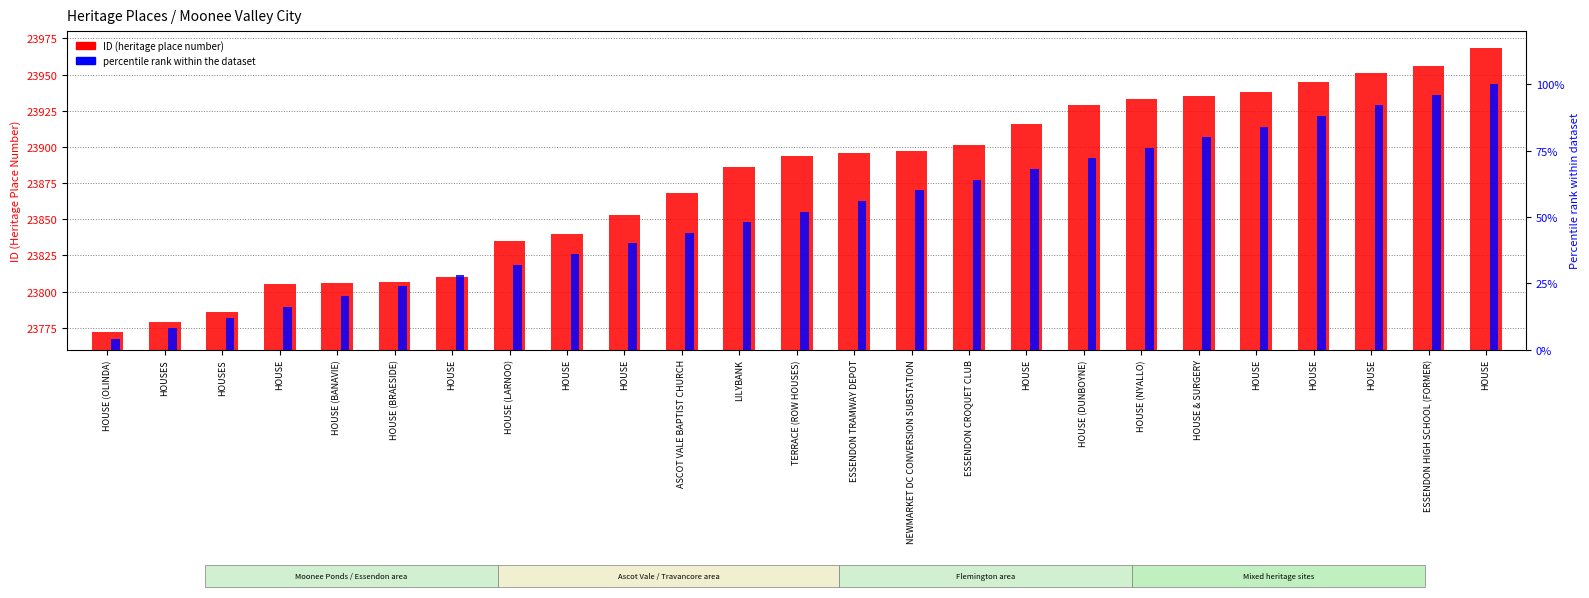

How many bars are there in total?

50